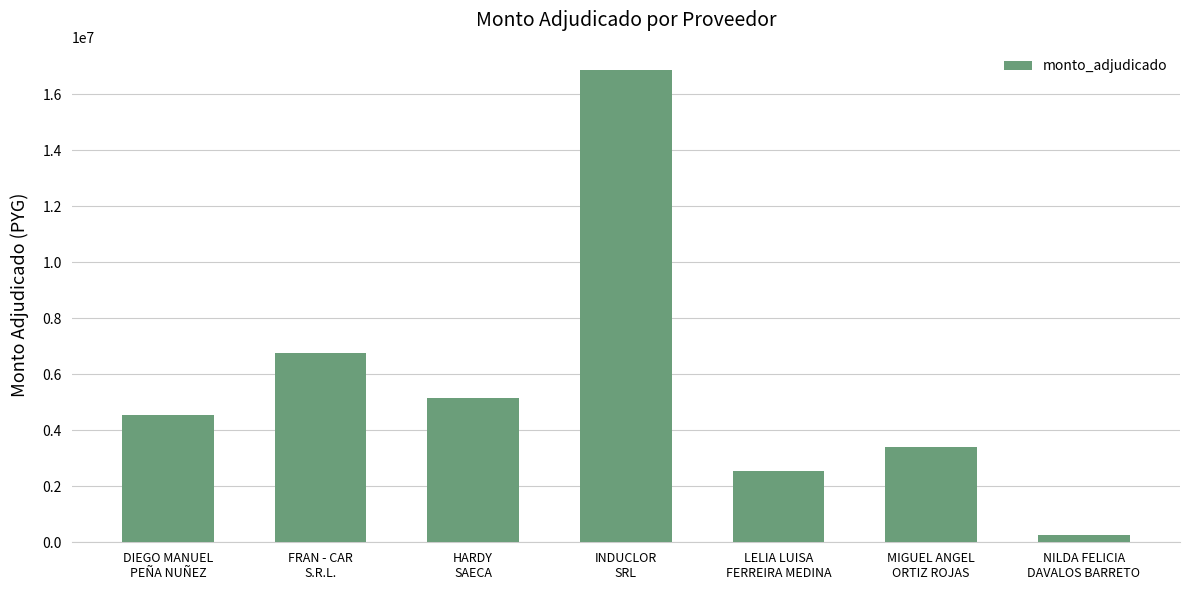

List the labels in order of value, largest first.

INDUCLOR
SRL, FRAN - CAR
S.R.L., HARDY
SAECA, DIEGO MANUEL
PEÑA NUÑEZ, MIGUEL ANGEL
ORTIZ ROJAS, LELIA LUISA
FERREIRA MEDINA, NILDA FELICIA
DAVALOS BARRETO